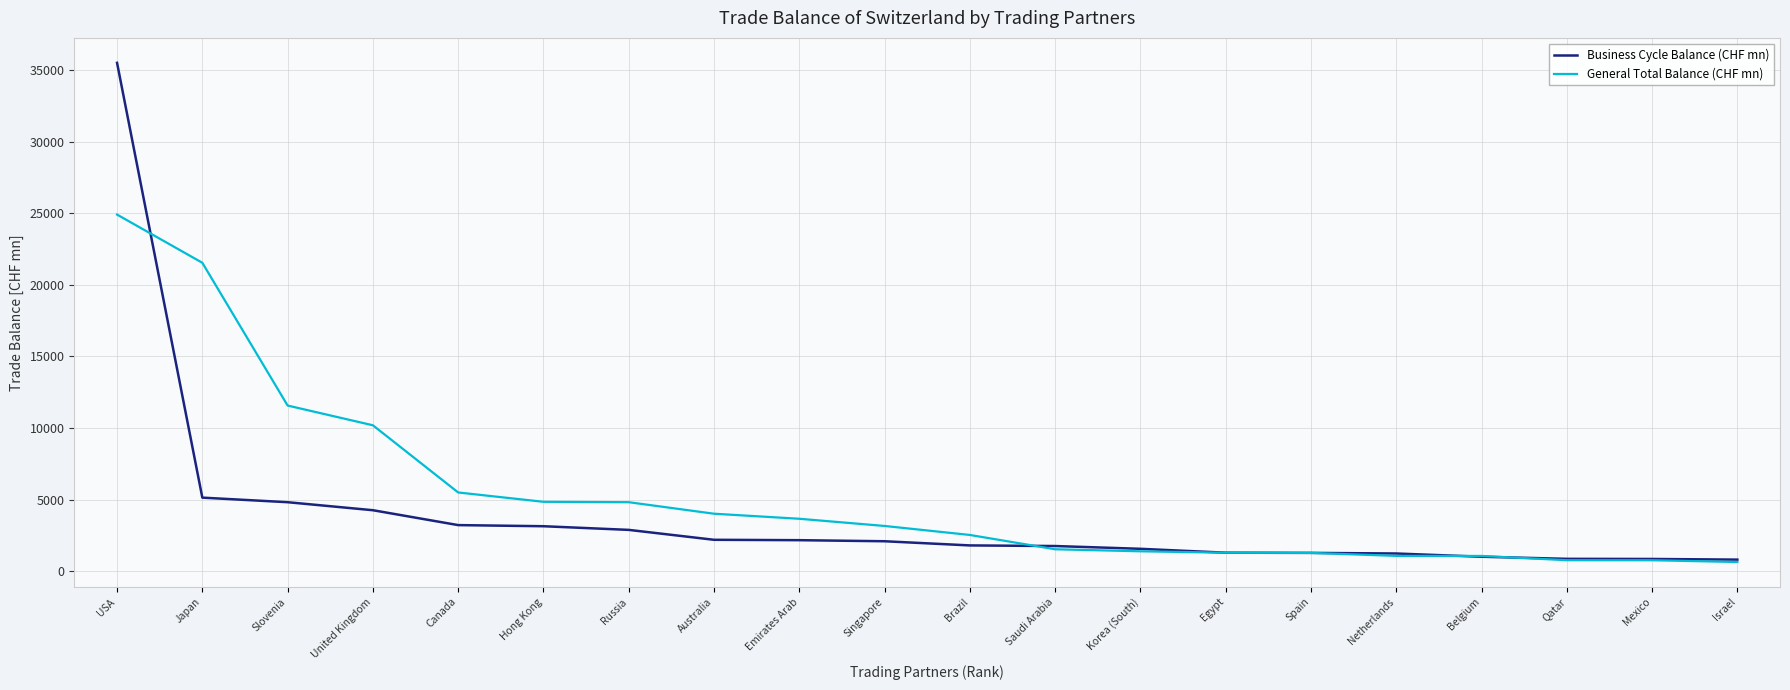

How many lines are shown in the chart?

2